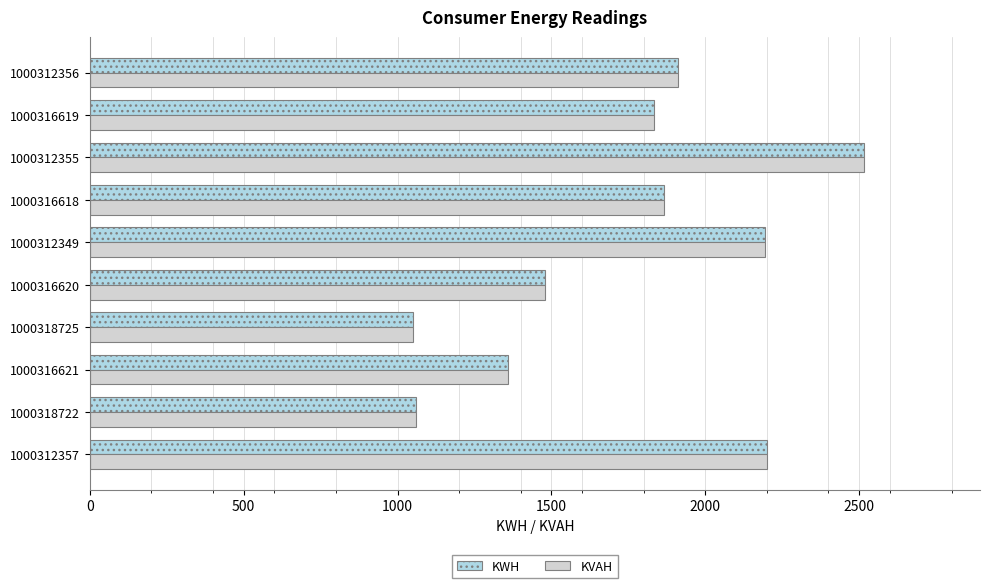

How many data points does each series have?

10